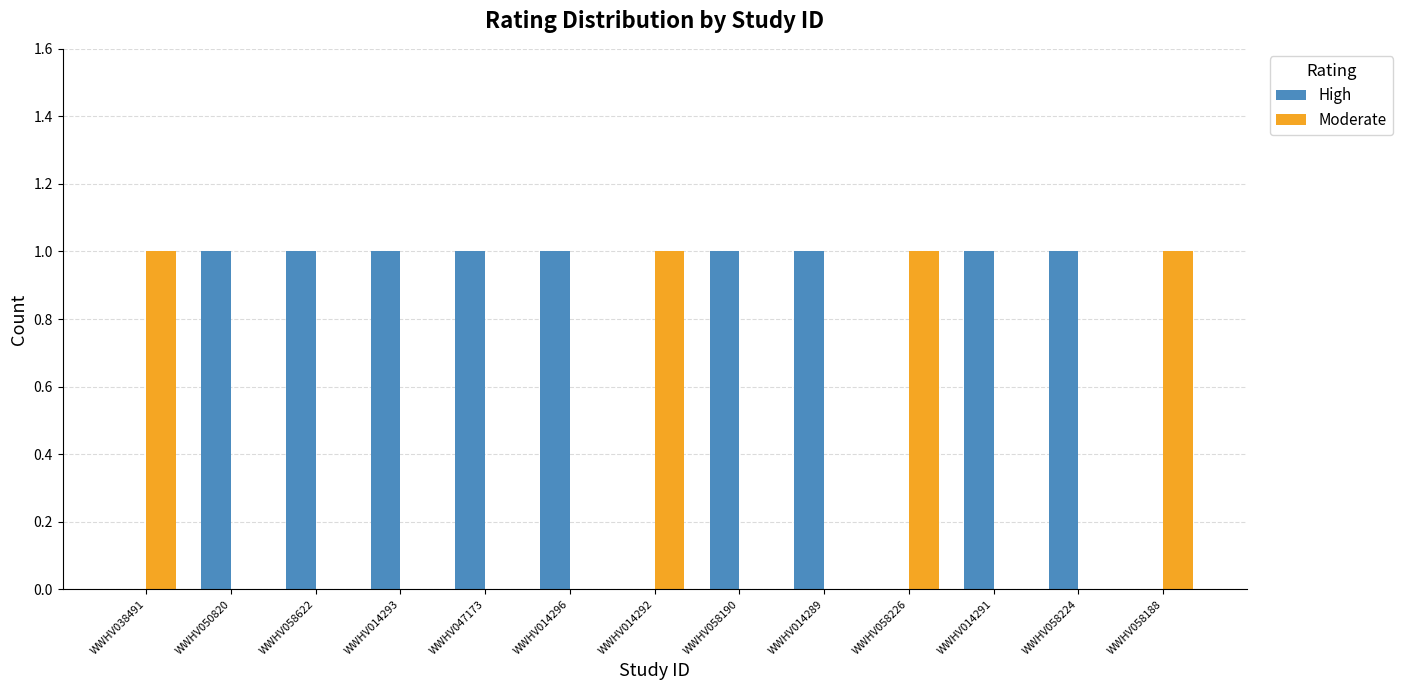

The Moderate series shows 0 at WWHV014293. True or false?

True